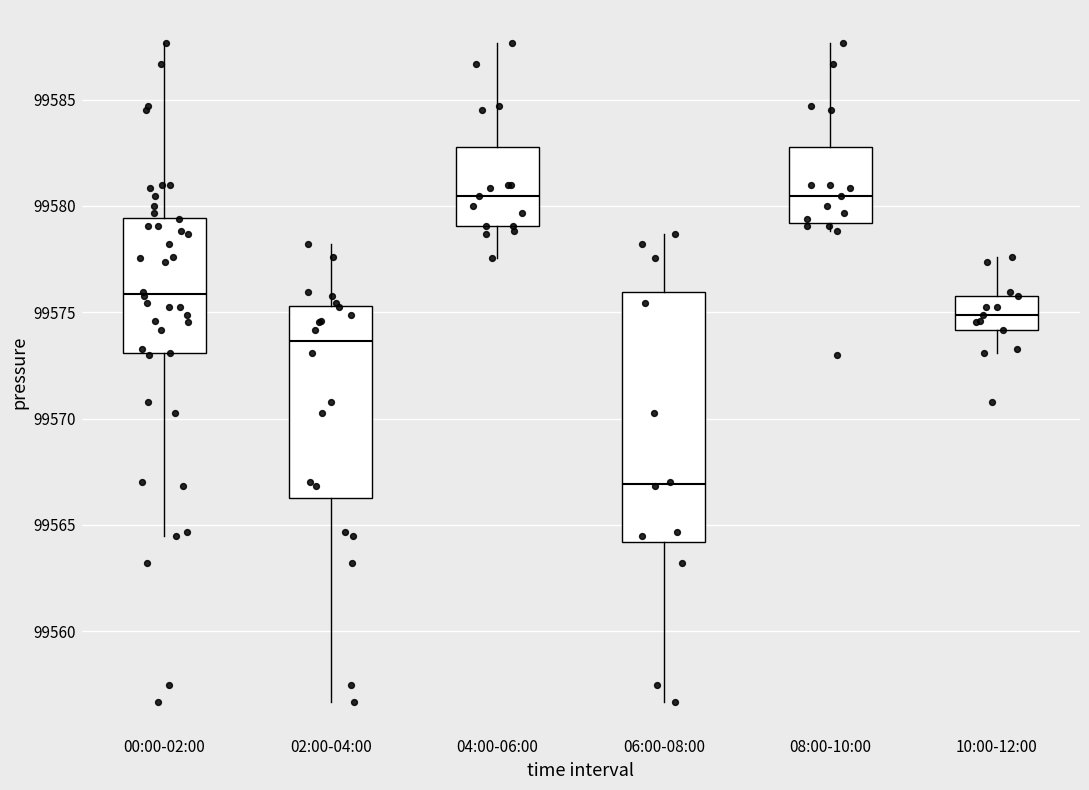

Where does the lower whisker of the box for 04:00-06:00 end on the y-axis? The values are not printed on the chart, so give them approximately, as read against the axis.

99577.5